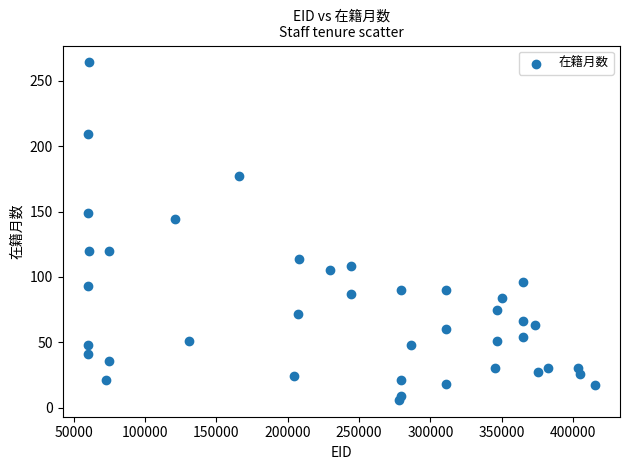

What is the range of X values (max minus min)?

354983